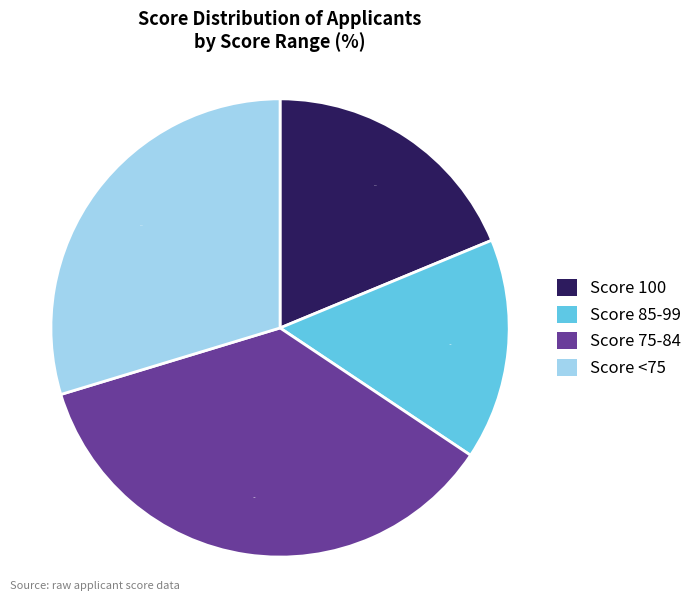

Do Score <75 and Score 75-84 together represent more than half of the pie?

Yes